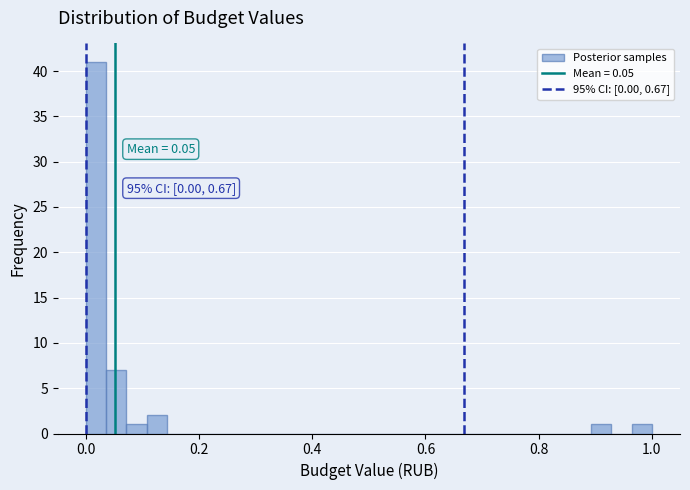

Read against the x-axis, roughly where is the centre of the tallest bar?

0.02